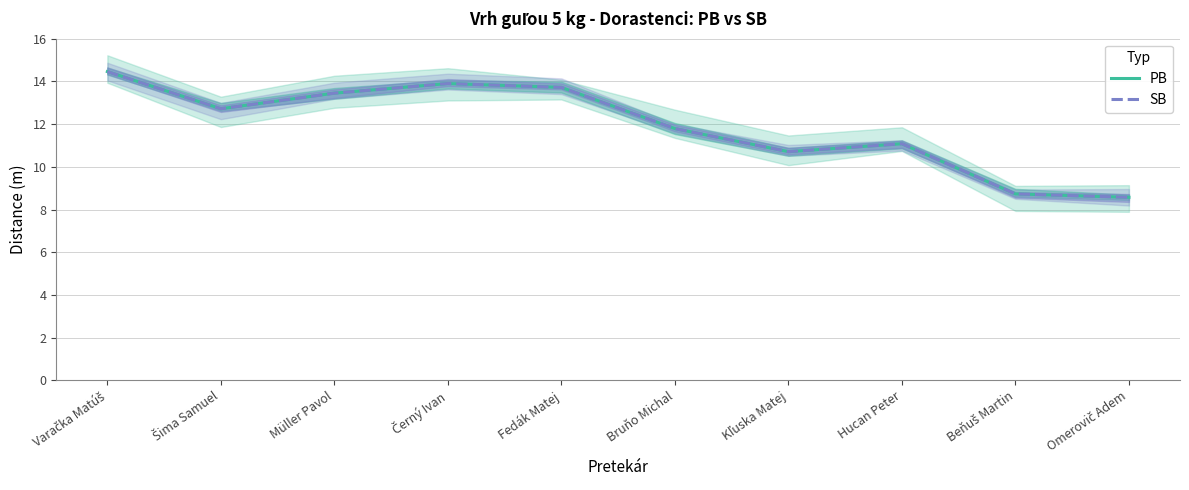

True or false: SB and PB intersect in this chart.

False